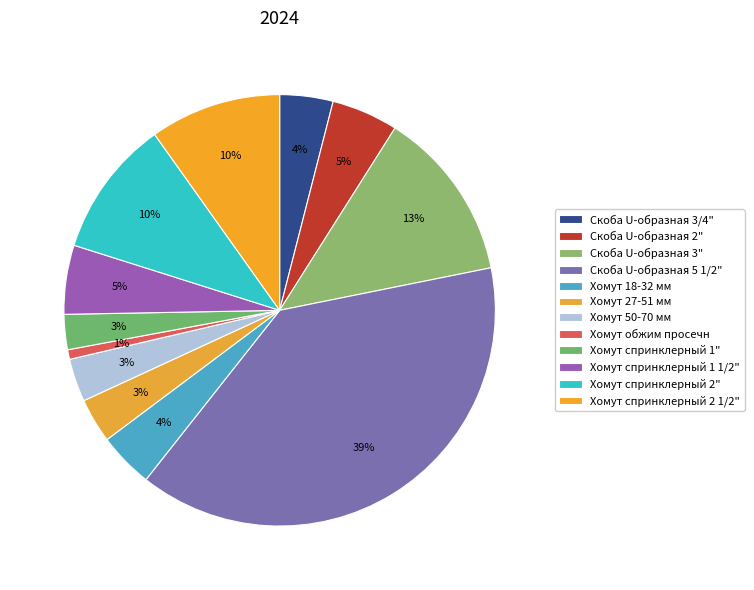

To the nearest percent, what is the difference between the Скоба U-образная 5 1/2" and Скоба U-образная 3" slice percentages?

26%